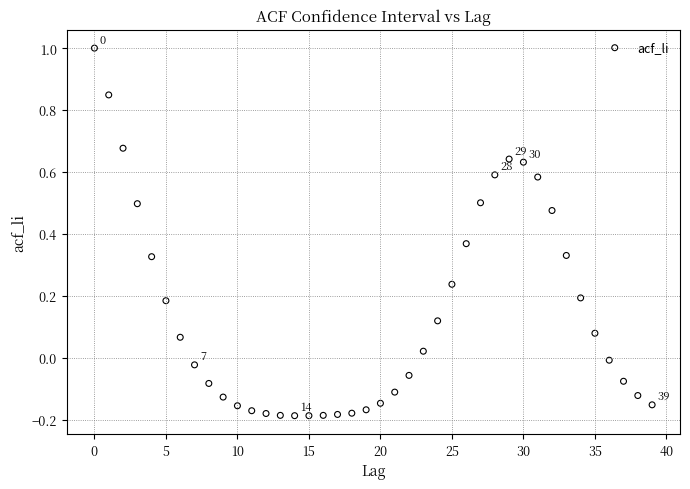

What is the range of Y values (max minus min)?

1.2